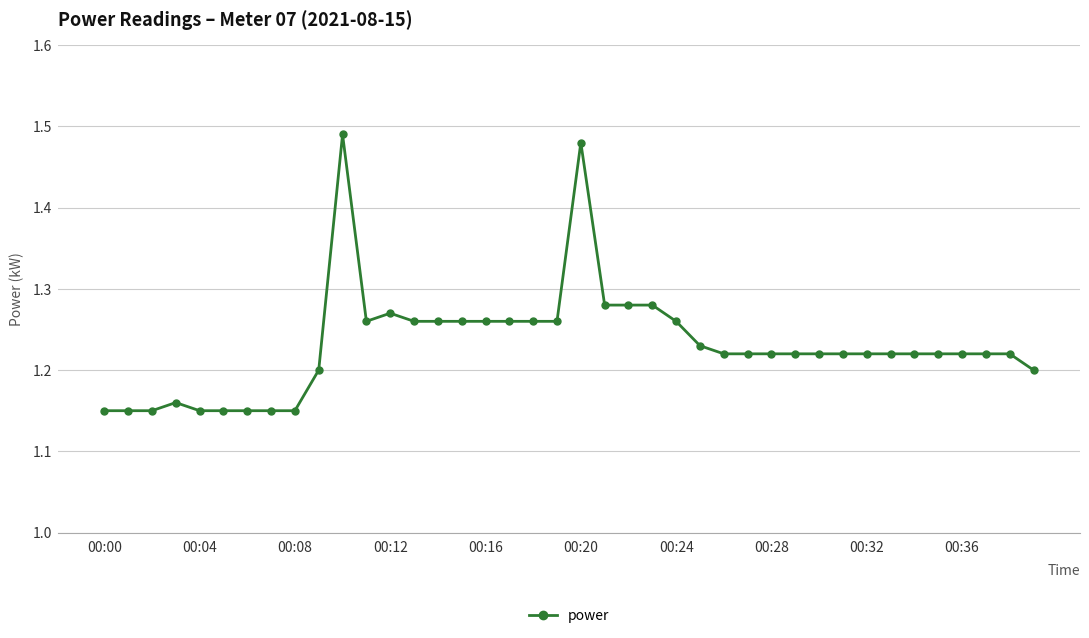

What is the sum of all values?

49.3